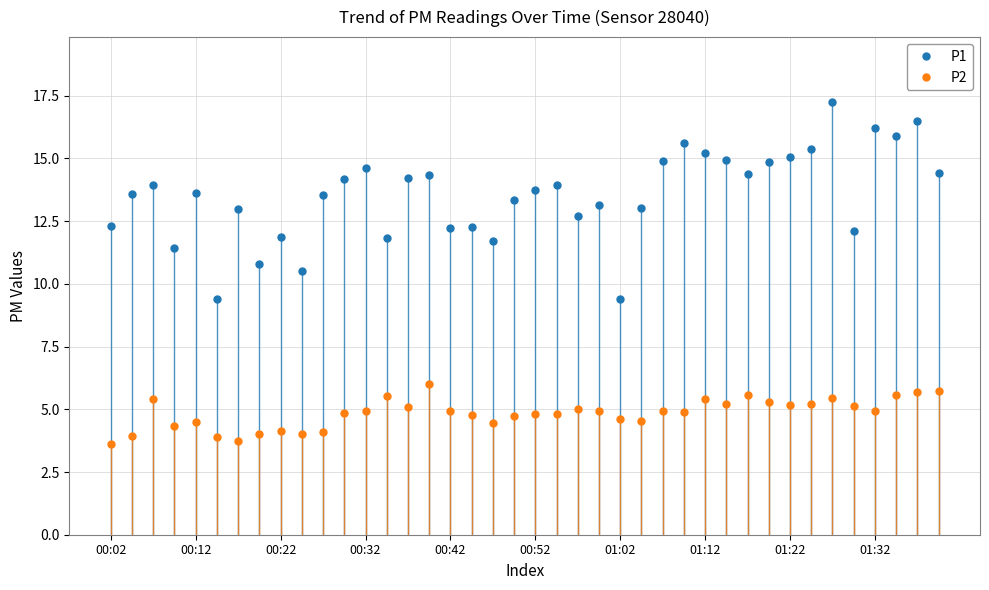

What is the highest value of the P2 series?

6.0